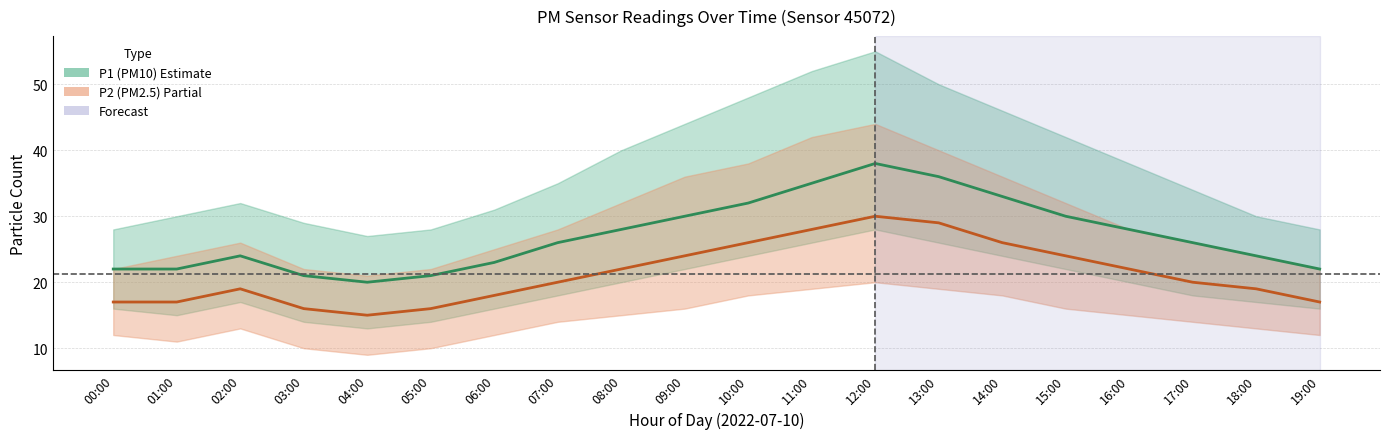

Which series has the largest total across all categories?

P1 center